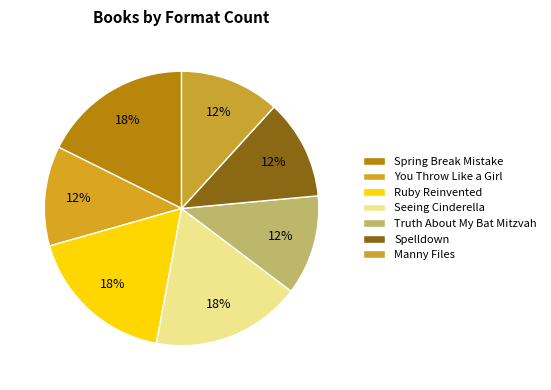

How many slices are in this pie chart?

7